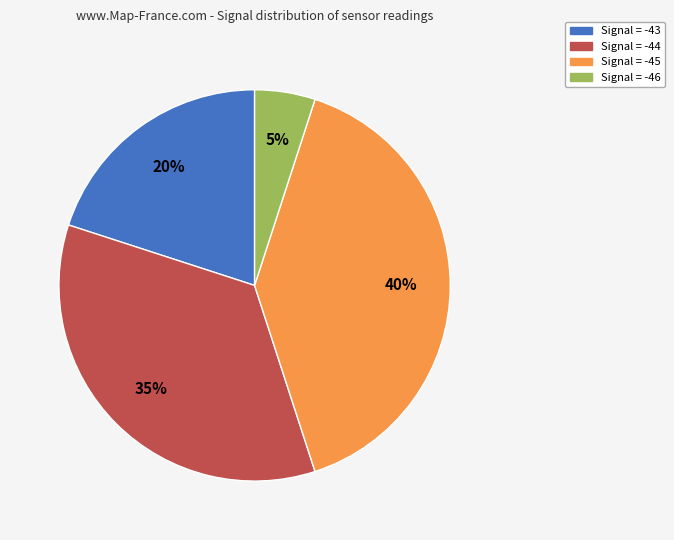

Count the number of slices in the pie.

4